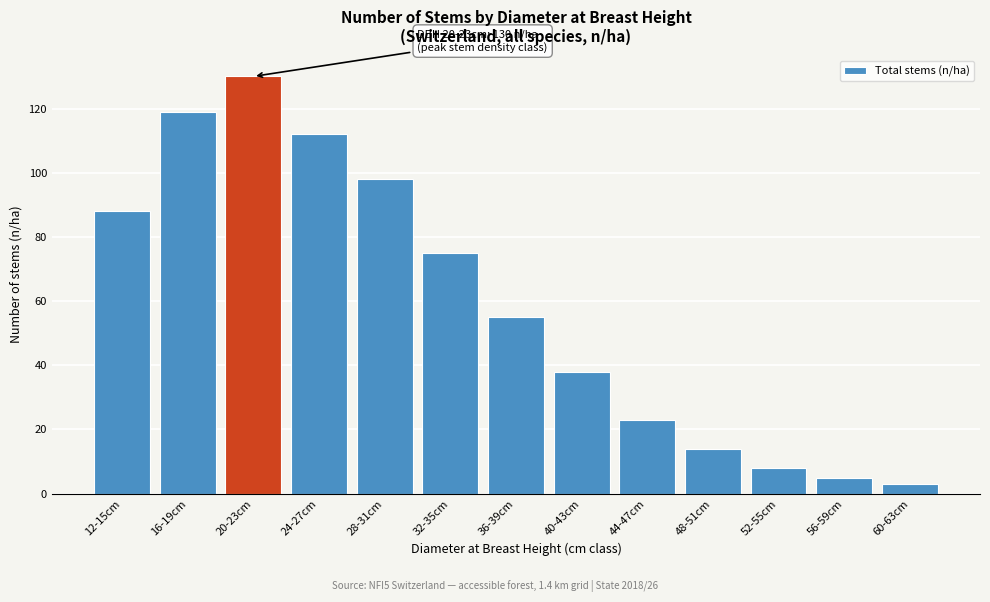

Reading left to right, what are all the values shown in this chart?

88	119	130	112	98	75	55	38	23	14	8	5	3